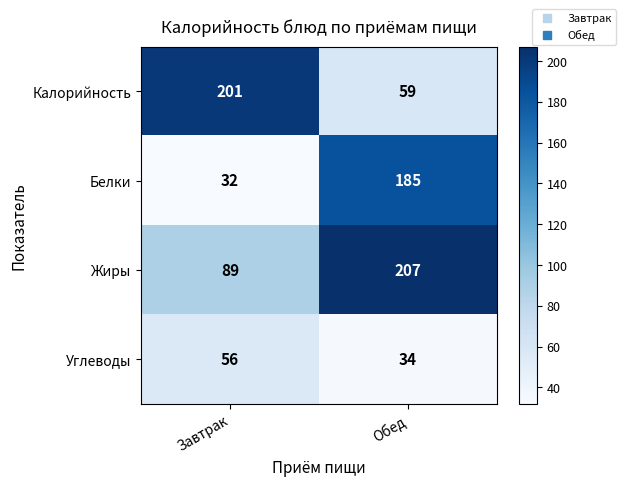

Count the number of data series in this chart.

4